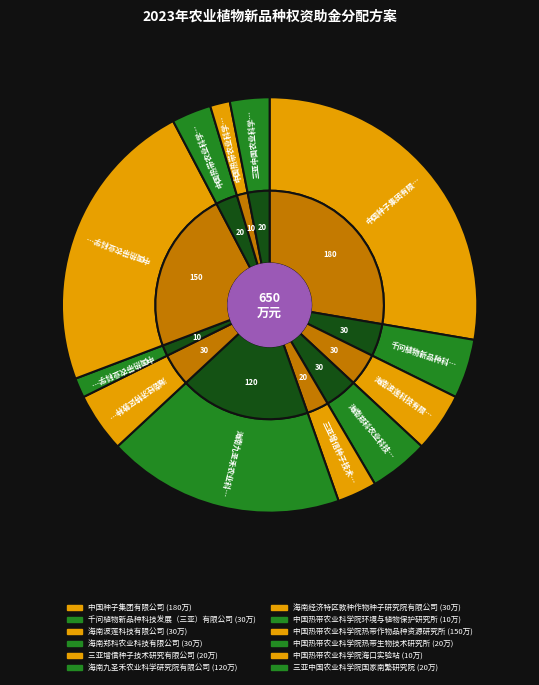

Count the number of slices in the pie.

12